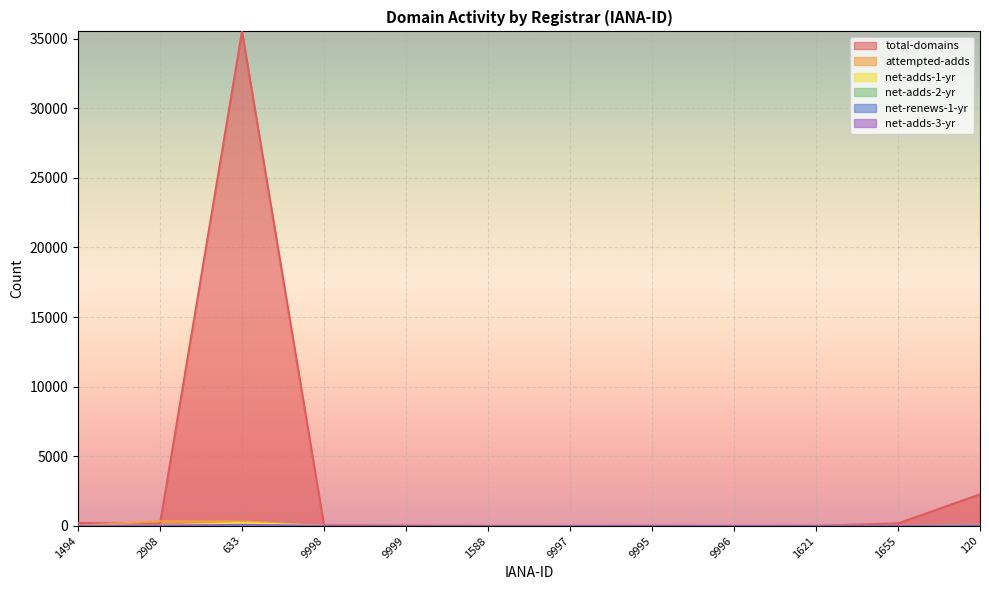

What is the label of the 9th point from the left?

9996